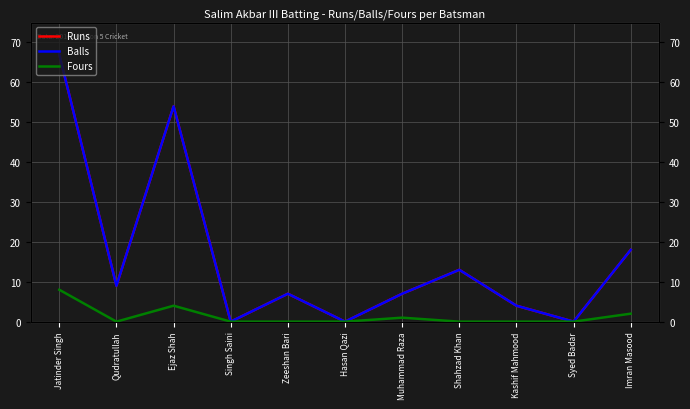

What is the label of the 2nd point from the right?

Syed Badar